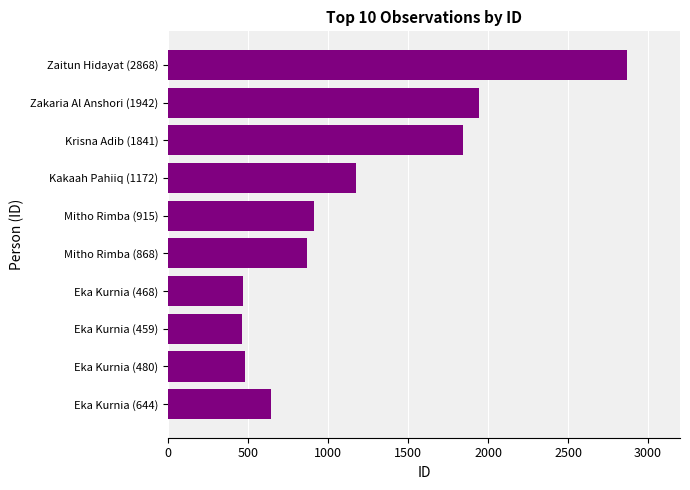

Where is the data nearest to the value 1663?

Krisna Adib (1841)